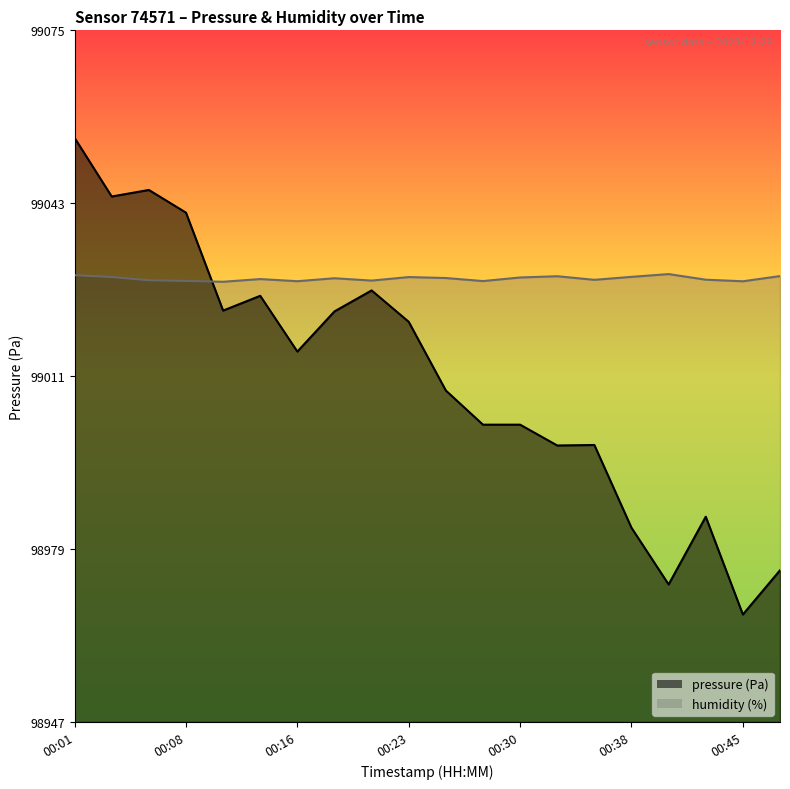

Which category has the highest value in the humidity series?

00:40